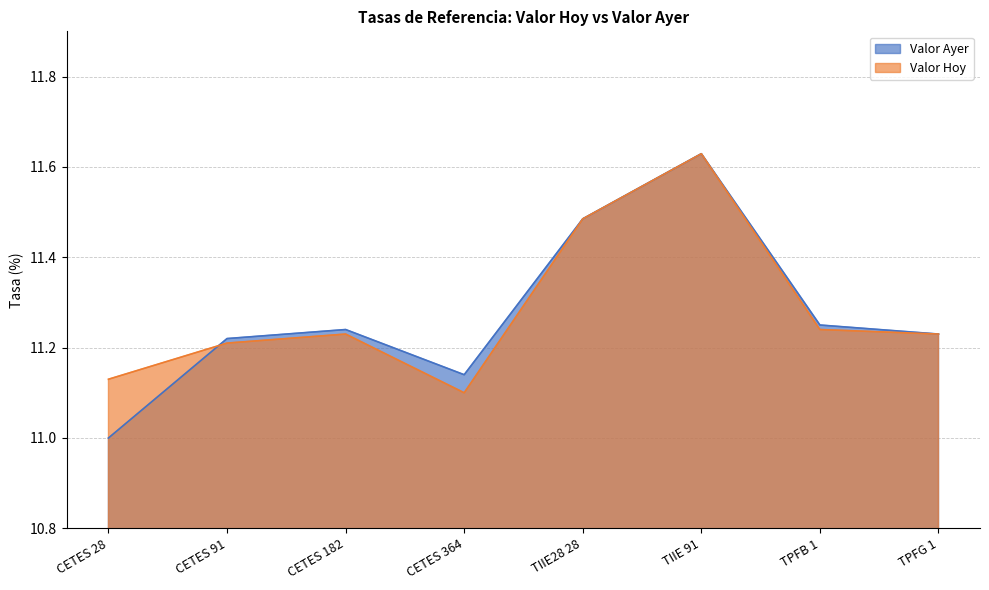

What is the maximum value shown in the chart?

11.6